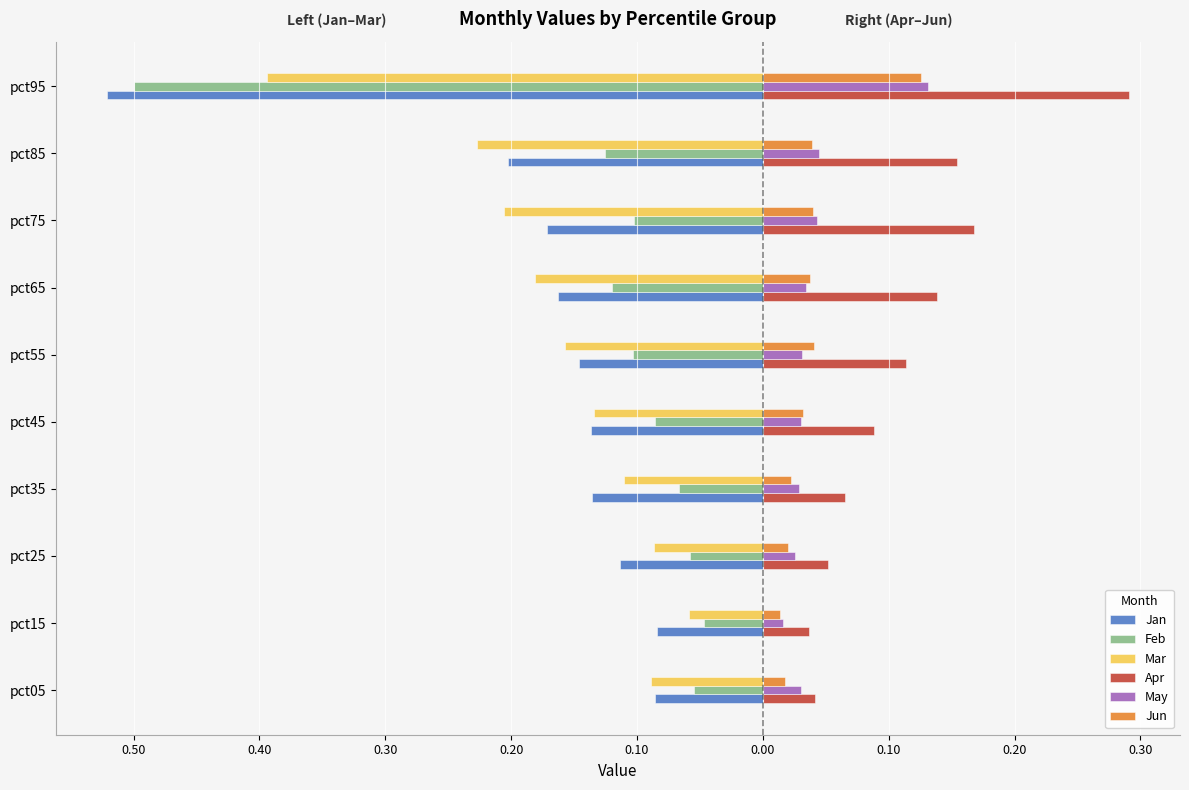

What is the average value of the Mar series?

-0.2